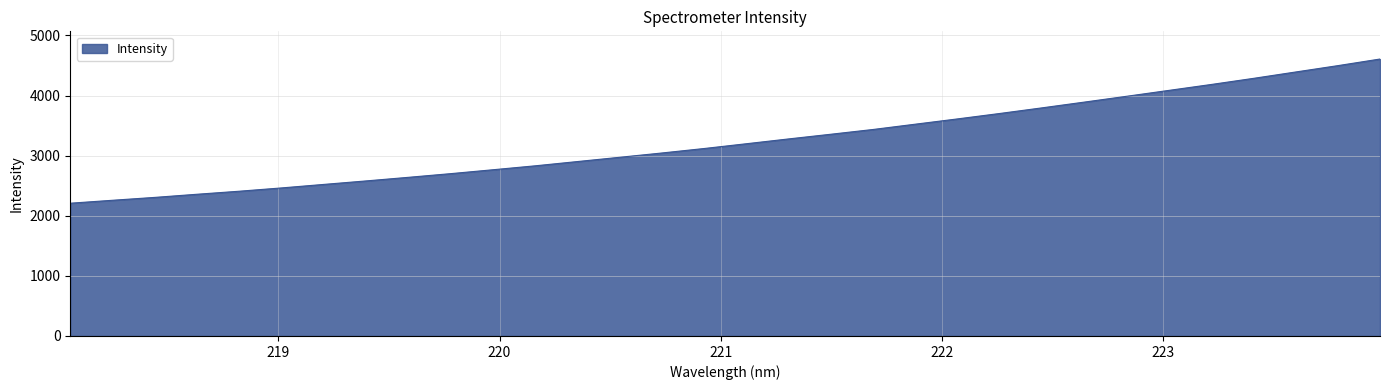

What is the difference between the maximum and second lowest values?

2350.0